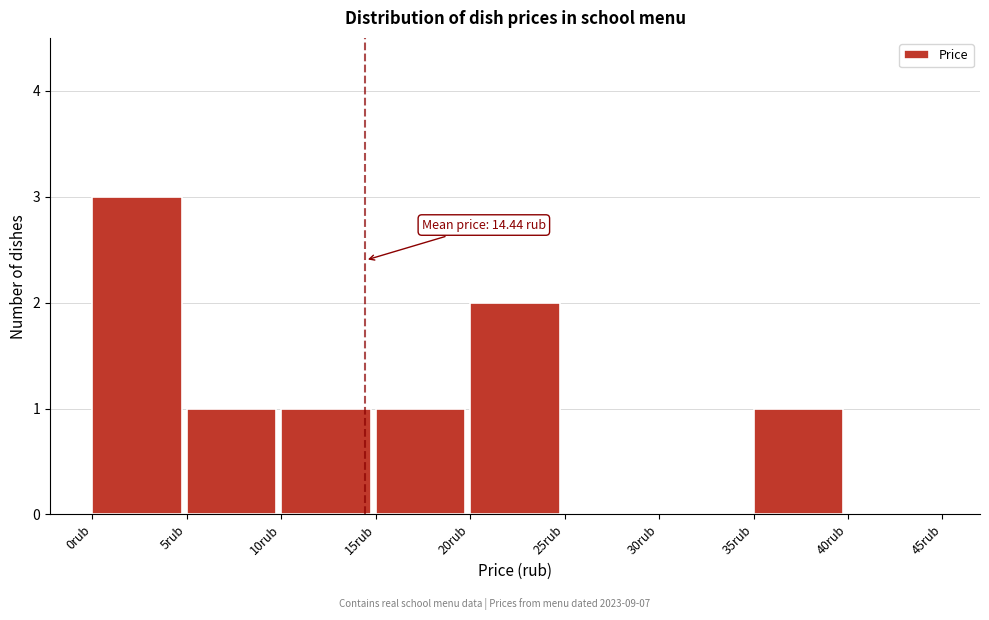

Which range on the x-axis has the tallest bar?

0 to 5